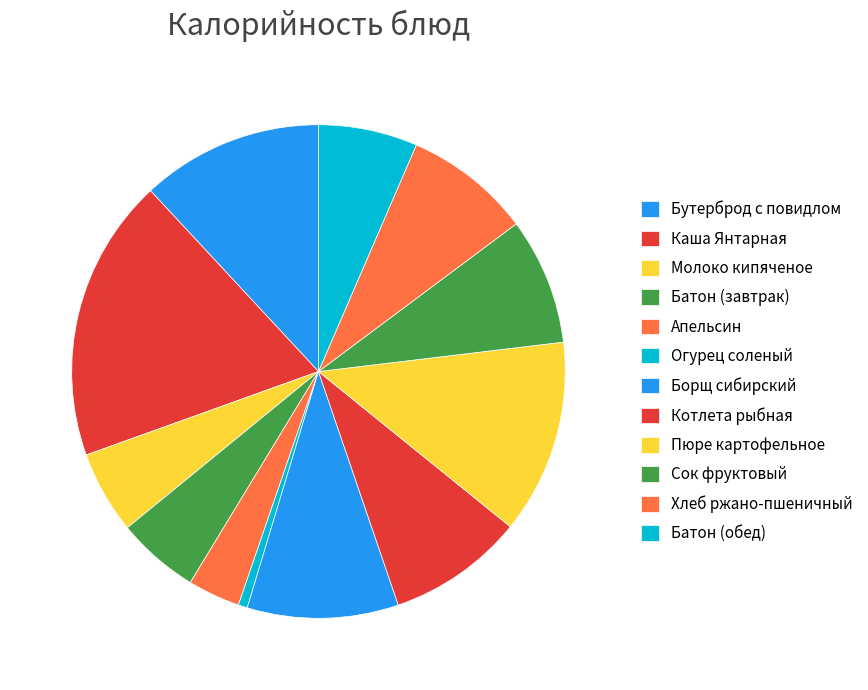

What is the smallest slice in the pie chart?

Огурец соленый